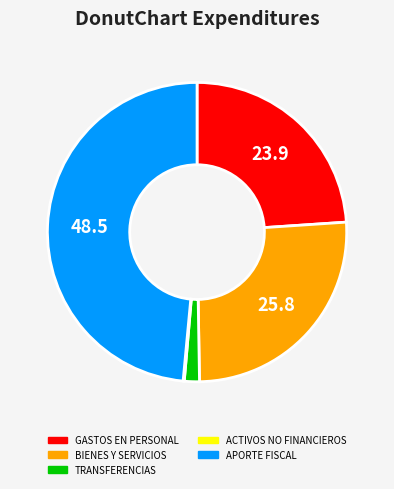

Which category has the biggest portion of the pie?

APORTE FISCAL